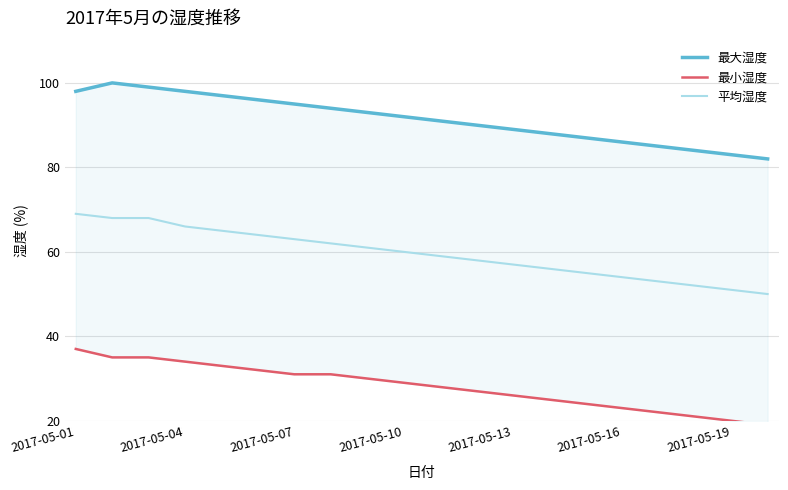

What is the sum of the 平均湿度 values at 7 and 8?

123